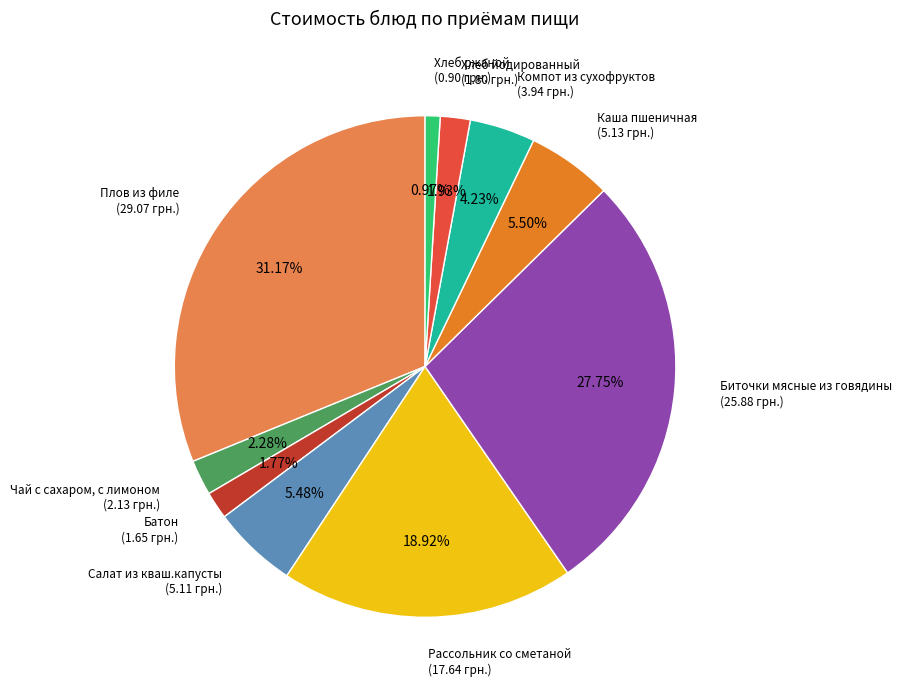

Is there a majority slice in this chart?

No